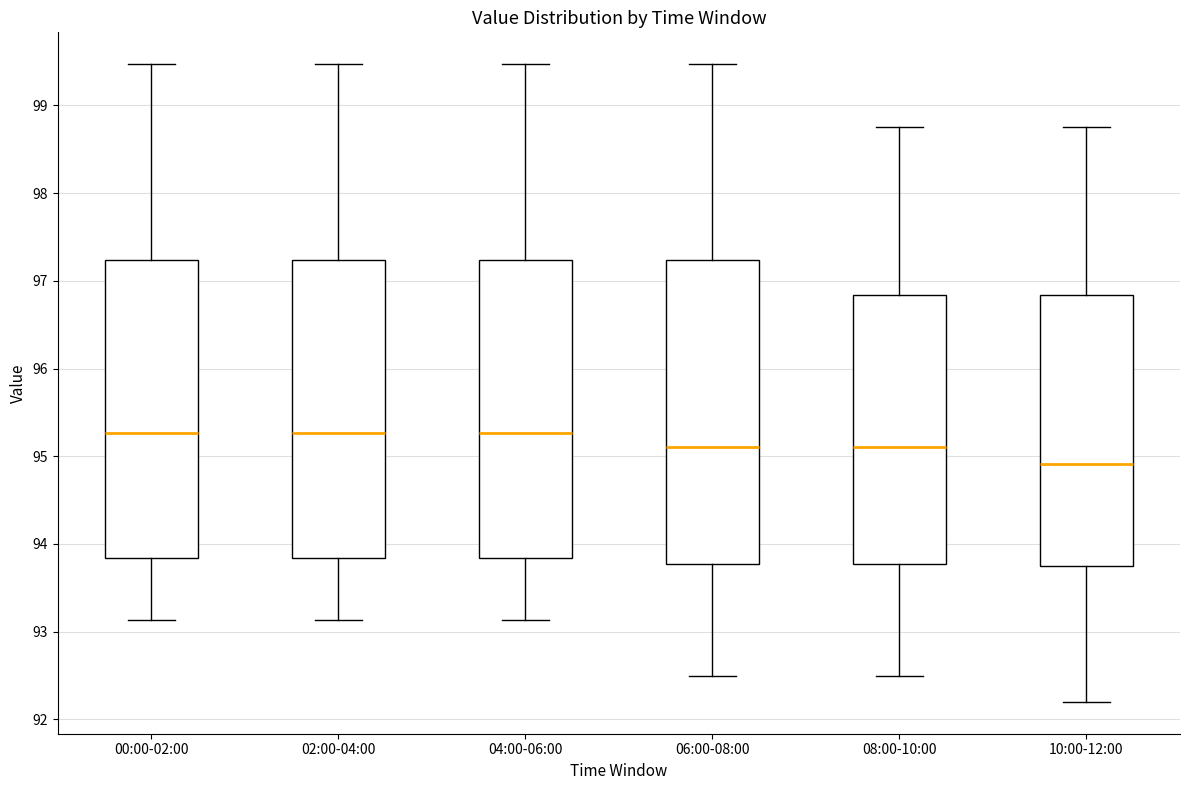

Reading left to right, read every box against the y-axis: the position of its median line, the range the box covers, and the ends of its whiskers. The values are not printed on the chart, so give them approximately, as read against the axis.

00:00-02:00: median 95.3, box 93.8 to 97.2, whiskers 93.1 to 99.5
02:00-04:00: median 95.3, box 93.8 to 97.2, whiskers 93.1 to 99.5
04:00-06:00: median 95.3, box 93.8 to 97.2, whiskers 93.1 to 99.5
06:00-08:00: median 95.1, box 93.8 to 97.2, whiskers 92.5 to 99.5
08:00-10:00: median 95.1, box 93.8 to 96.8, whiskers 92.5 to 98.8
10:00-12:00: median 94.9, box 93.7 to 96.8, whiskers 92.2 to 98.8